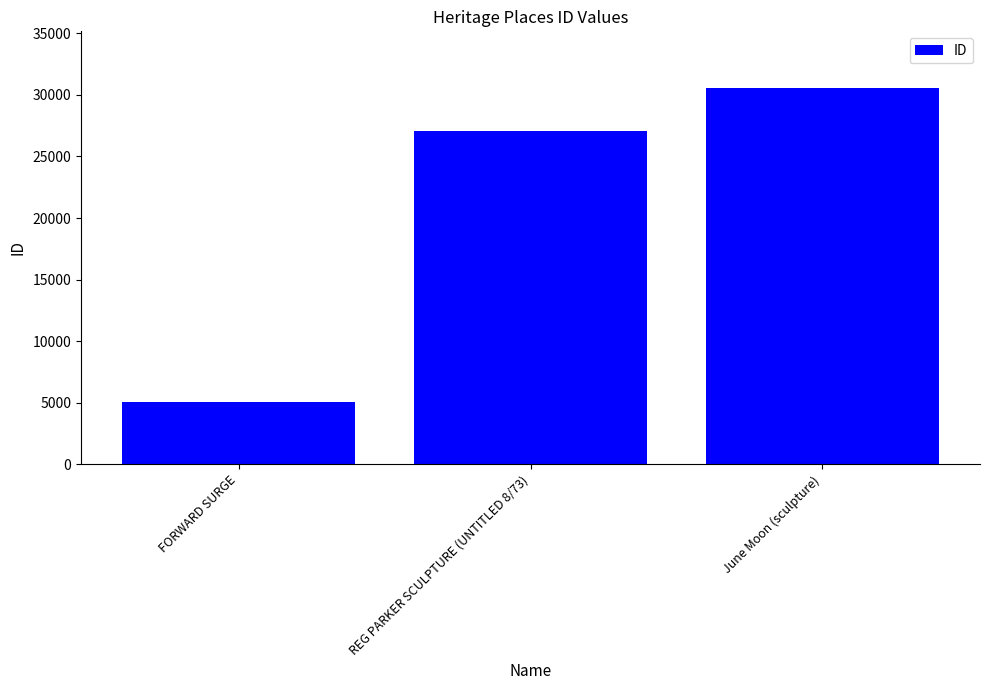

How many bars are there in total?

3